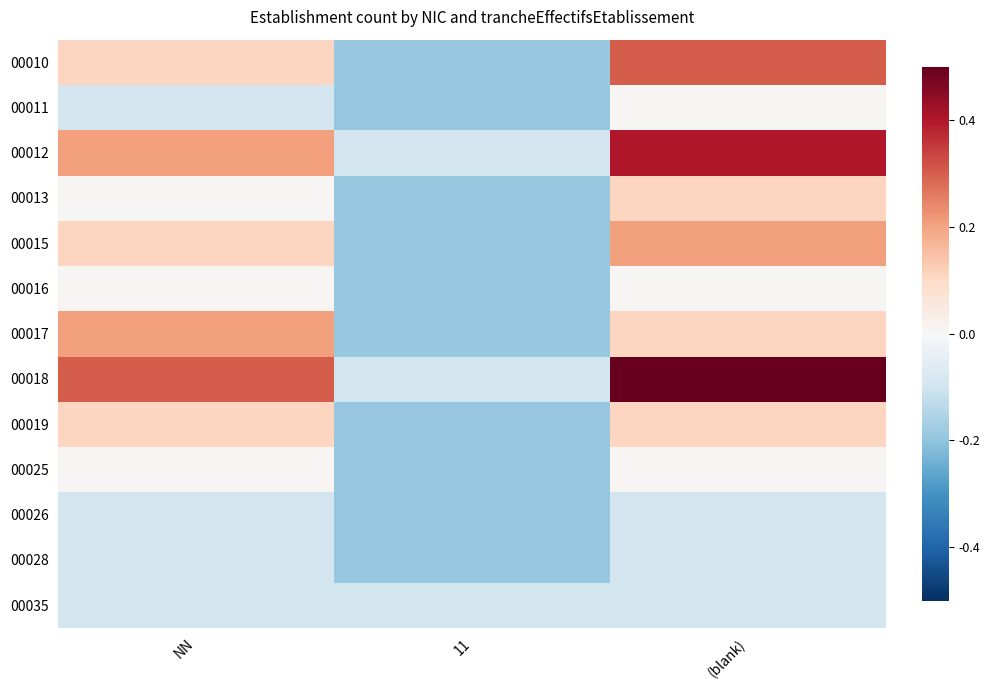

What is the maximum value shown in the chart?

0.5